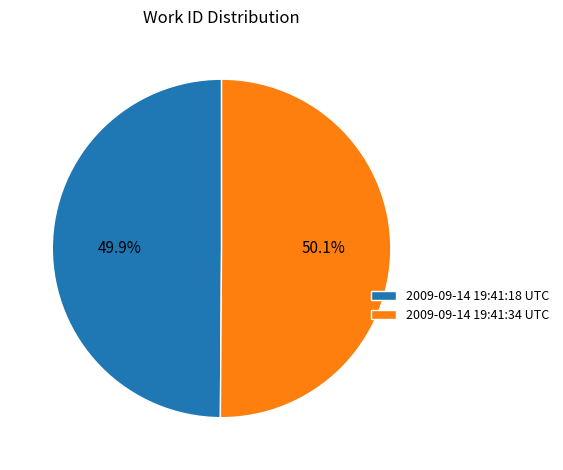

What is the ratio of the value at 2009-09-14 19:41:34 UTC to the value at 2009-09-14 19:41:18 UTC?

1.0